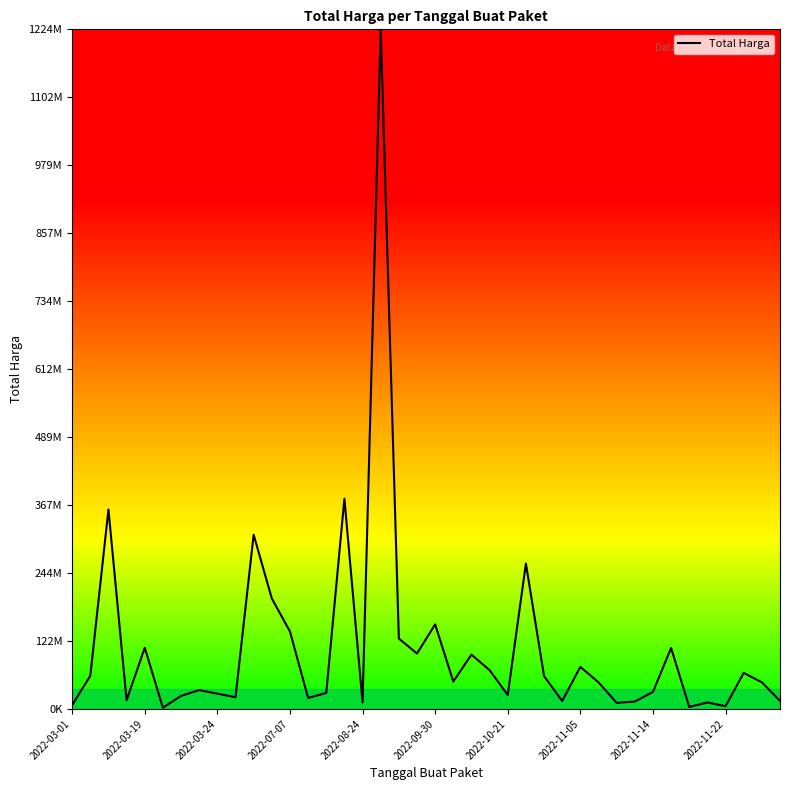

Rank the categories by value from highest to lowest.

17, 15, 2022-03-24, 10, 25, 11, 20, 12, 18, 2022-08-24, 33, 19, 22, 28, 23, 37, 2022-03-19, 26, 21, 29, 38, 2022-11-05, 32, 14, 2022-11-14, 24, 2022-10-21, 2022-11-22, 13, 2022-07-07, 39, 27, 31, 16, 35, 30, 2022-03-01, 36, 34, 2022-09-30